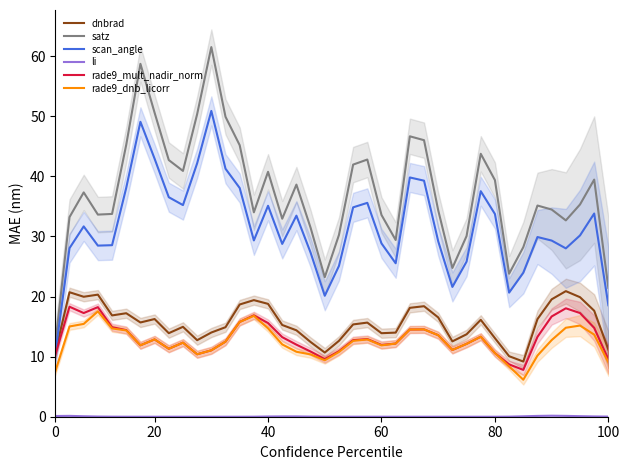

True or false: rade9_mult_nadir_norm and rade9_dnb_licorr intersect in this chart.

False